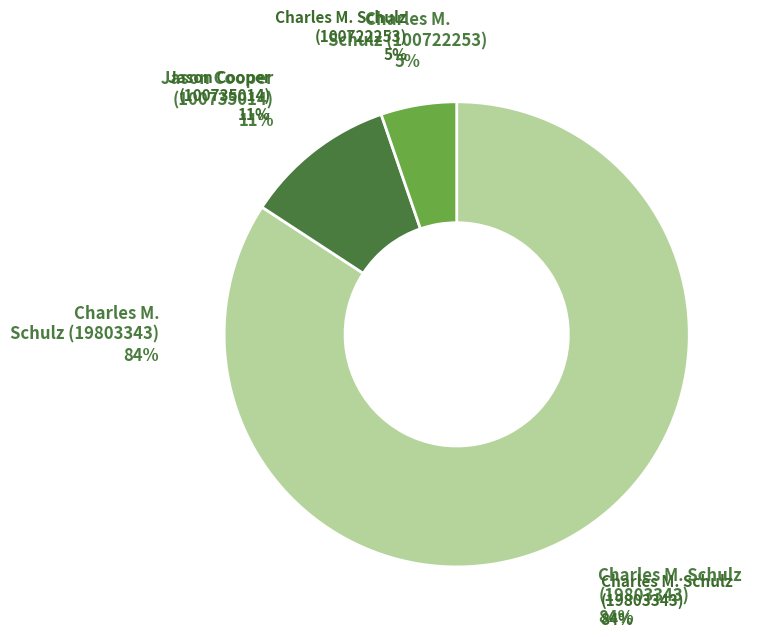

Which category accounts for the majority?

Charles M. Schulz (19803343)